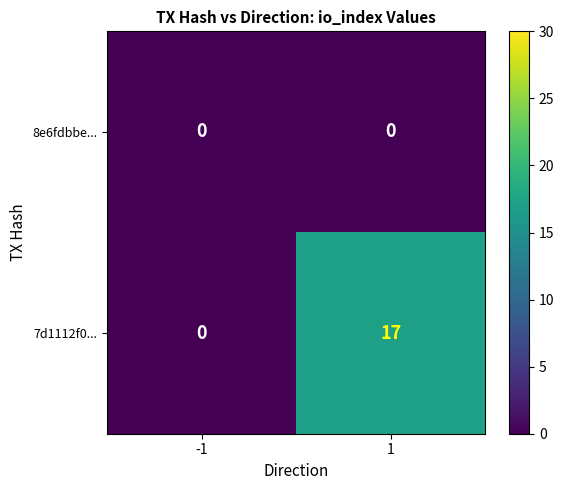

Reading right to left, extract all data points from this chart.

8e6fdbbe...: 1=0	-1=0
7d1112f0...: 1=17	-1=0